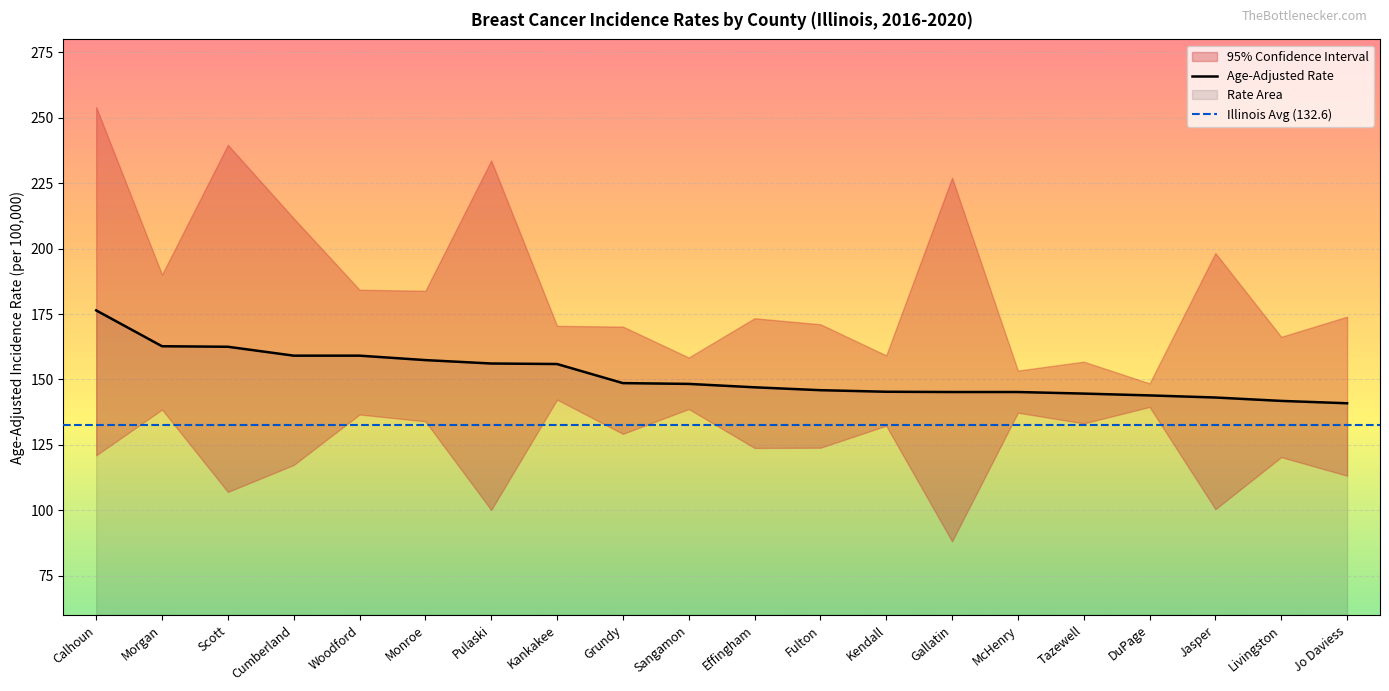

What is the sum of the Lower 95% CI values at McHenry and Calhoun?

258.3